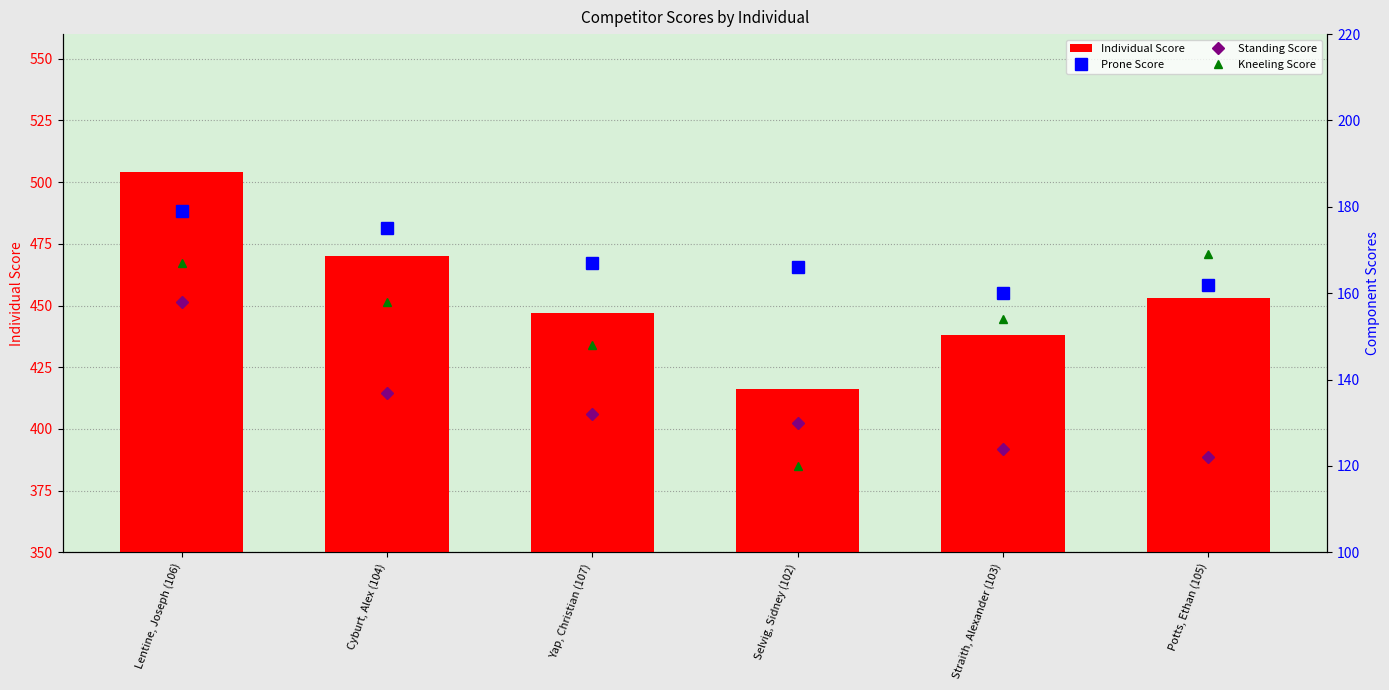

Rank the series by their maximum value, from lowest to highest.

Standing Score, Kneeling Score, Prone Score, Individual Score